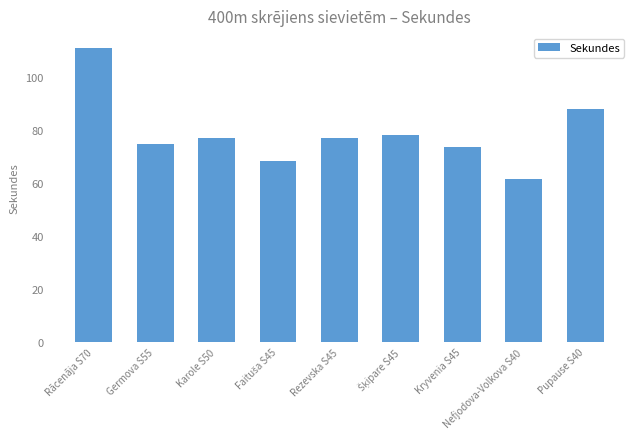

Which has a higher value, Karole S50 or Nefjodova-Volkova S40?

Karole S50